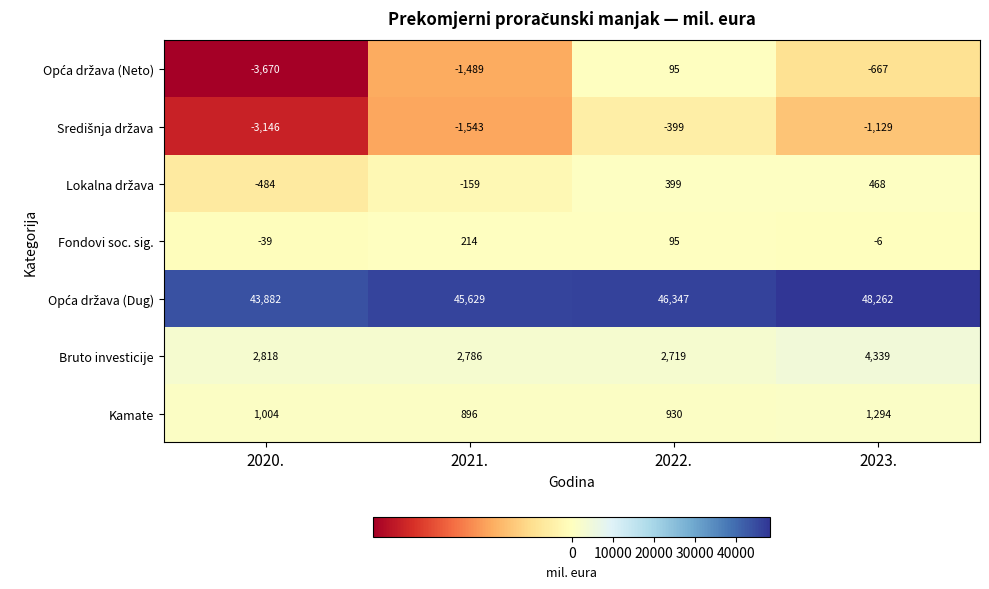

How many series are shown in this chart?

7